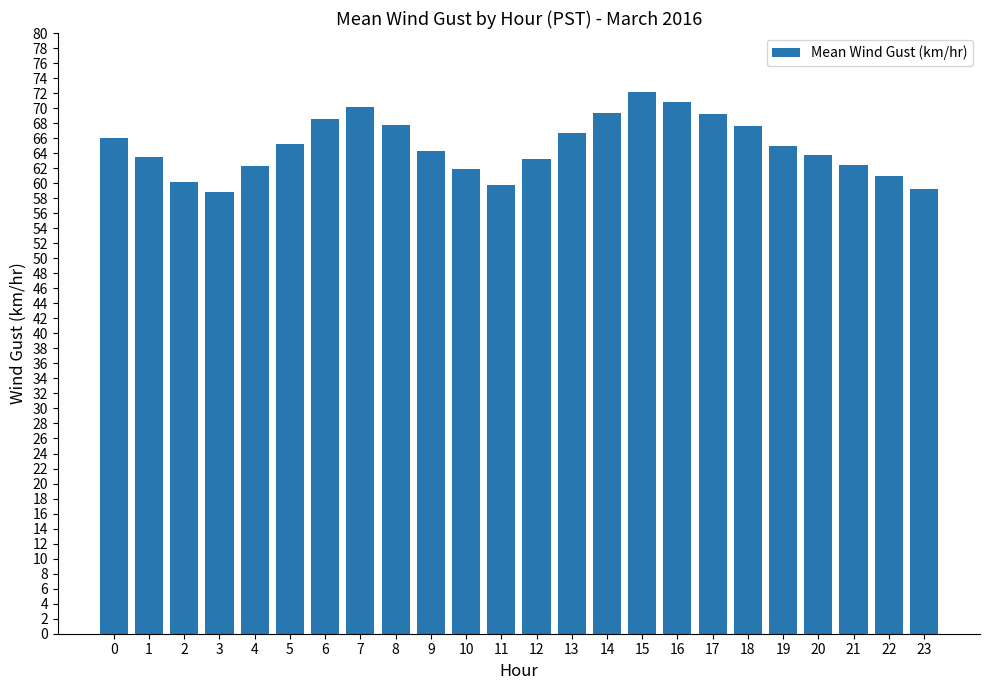

How many bars are there in total?

24